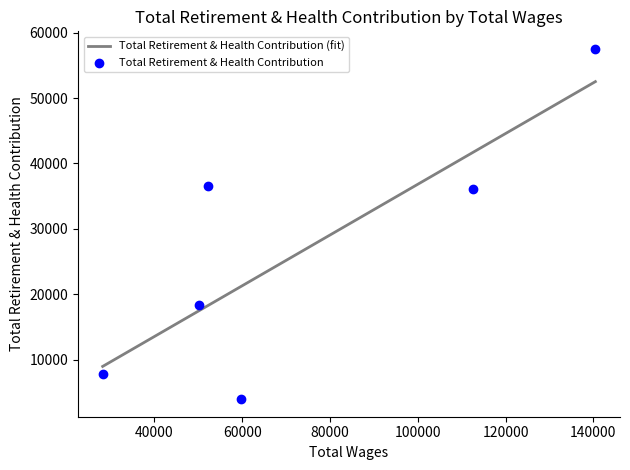

What is the highest value of the Total Retirement & Health Contribution (fit) series?

52501.2